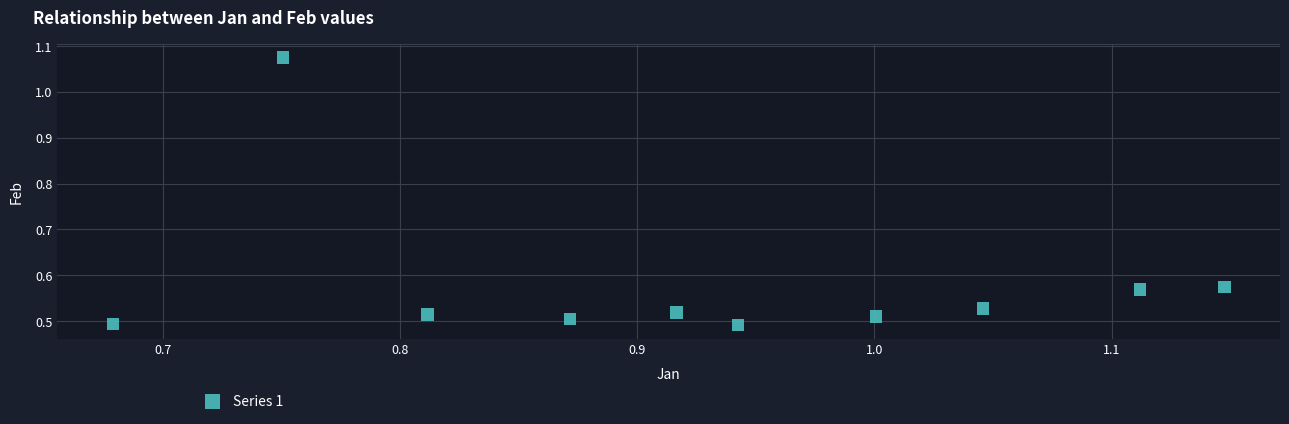

What is the average X value?

0.9